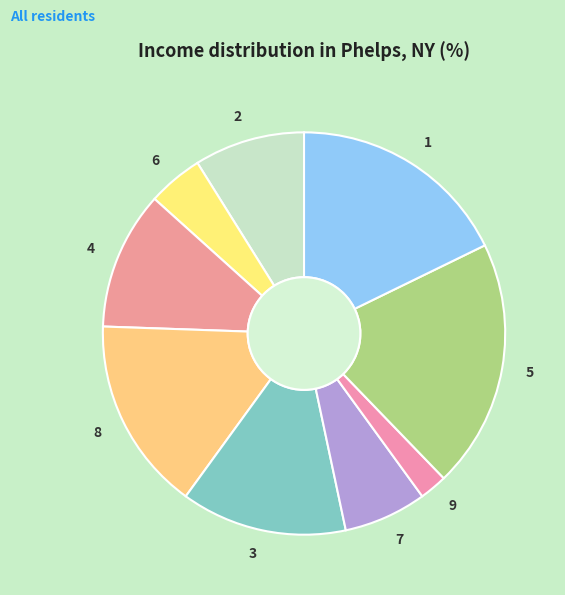

How many segments does this pie chart have?

9